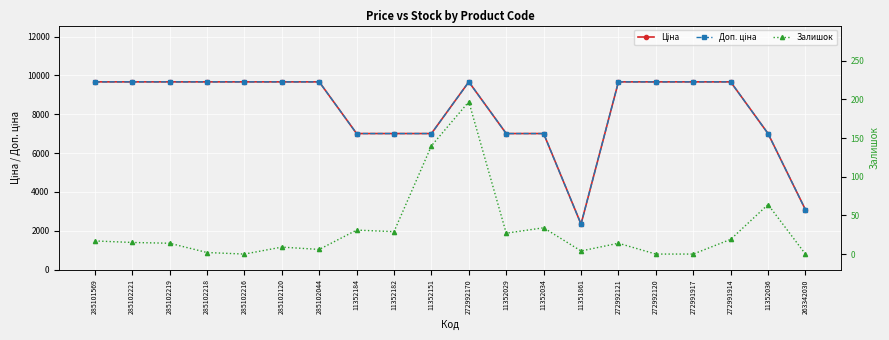

At which label does Залишок first exceed 15?

285101569